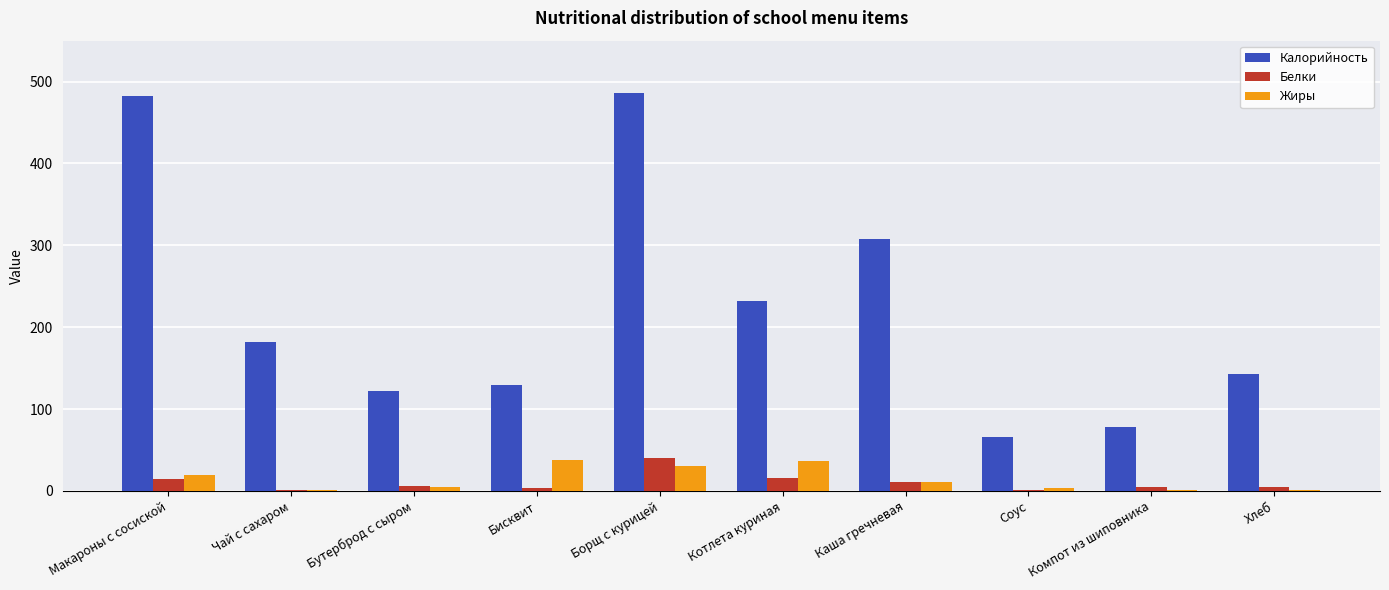

What are all the series names shown in the legend?

Калорийность, Белки, Жиры